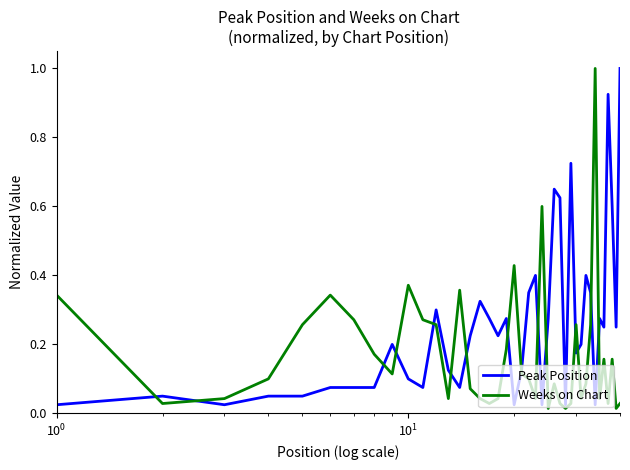

How many lines are shown in the chart?

2